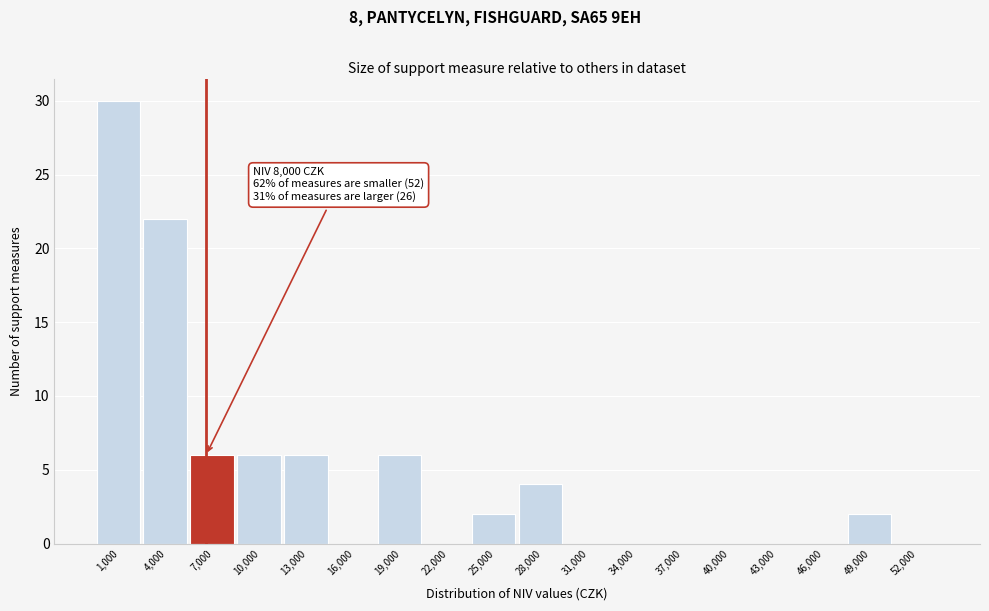

Reading left to right, extract all data points from this chart.

1,000=30	4,000=22	7,000=6	10,000=6	13,000=6	16,000=0	19,000=6	22,000=0	25,000=2	28,000=4	31,000=0	34,000=0	37,000=0	40,000=0	43,000=0	46,000=0	49,000=2	52,000=0